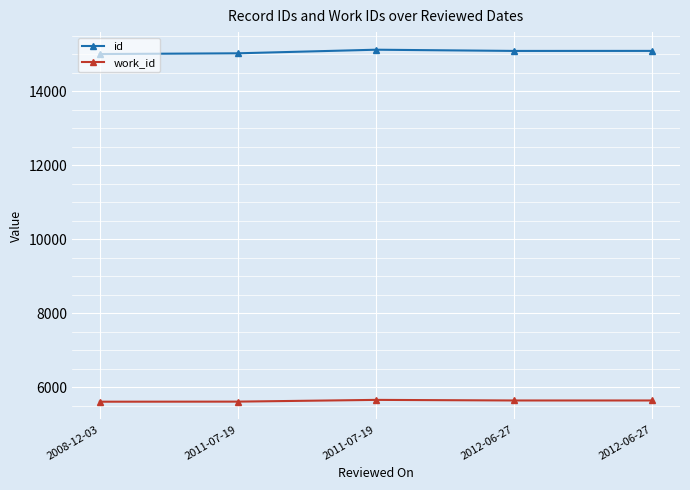

Is the value of id at 2011-07-19 greater than the value of work_id at 2011-07-19?

Yes